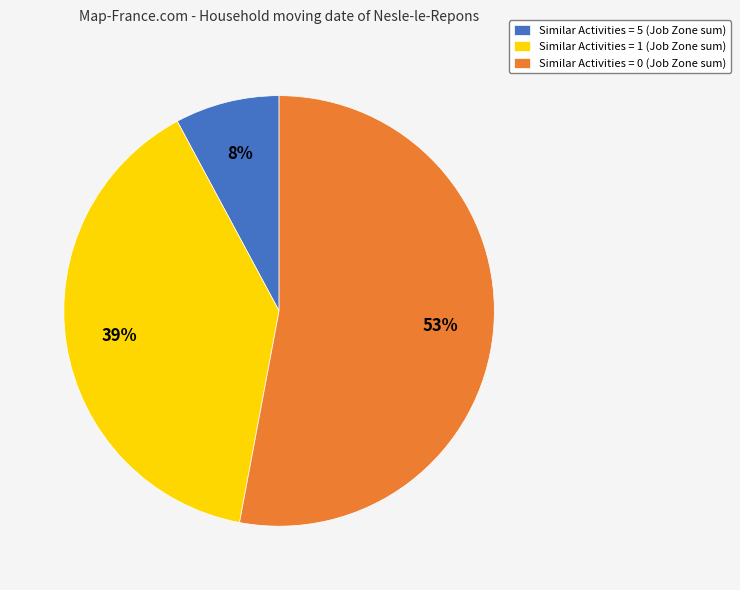

Count the number of slices in the pie.

3